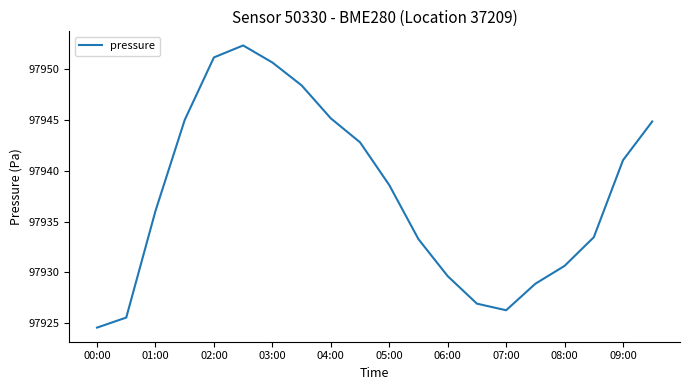

What is the greatest value displayed?

97952.4